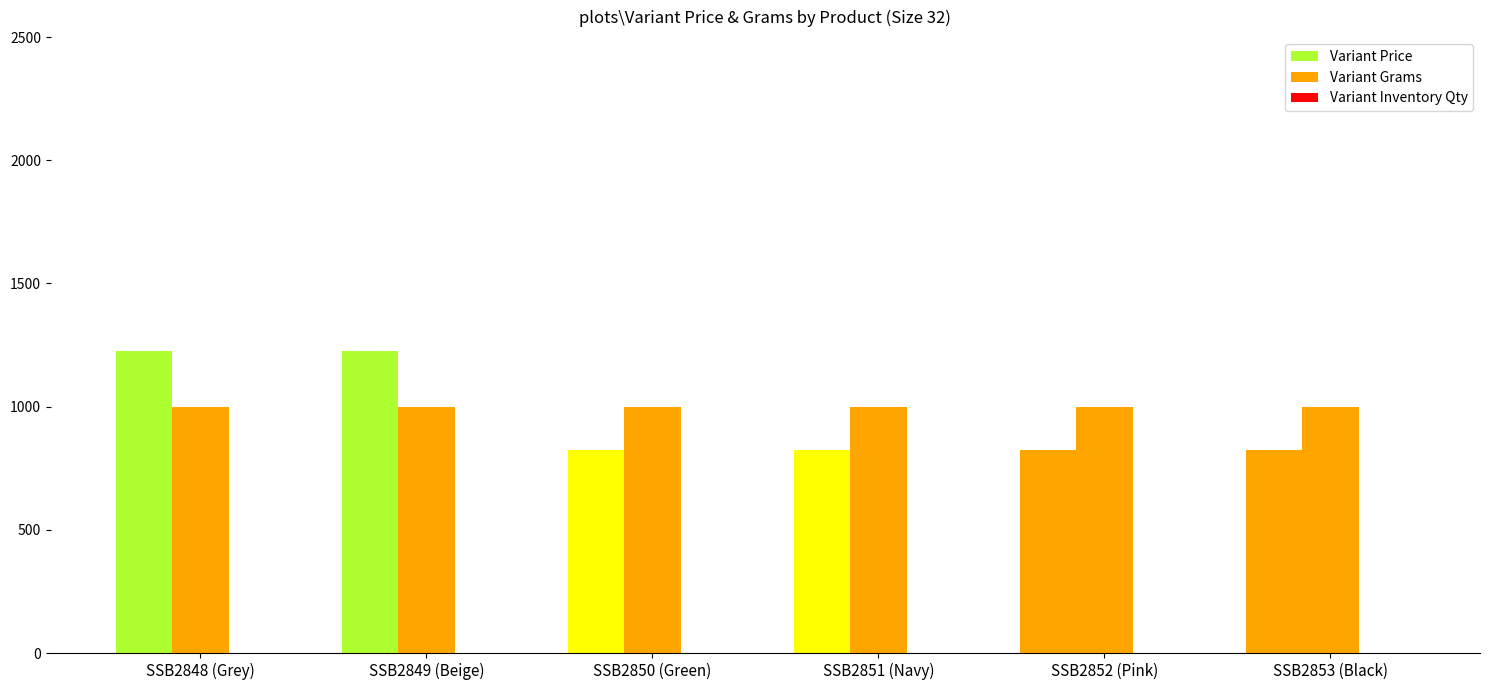

Reading left to right, transcribe all the data shown in this chart.

Variant Price: SSB2848 (Grey)=1225	SSB2849 (Beige)=1225	SSB2850 (Green)=825	SSB2851 (Navy)=825	SSB2852 (Pink)=825	SSB2853 (Black)=825
Variant Grams: SSB2848 (Grey)=1000	SSB2849 (Beige)=1000	SSB2850 (Green)=1000	SSB2851 (Navy)=1000	SSB2852 (Pink)=1000	SSB2853 (Black)=1000
Variant Inventory Qty: SSB2848 (Grey)=1	SSB2849 (Beige)=1	SSB2850 (Green)=1	SSB2851 (Navy)=1	SSB2852 (Pink)=1	SSB2853 (Black)=1